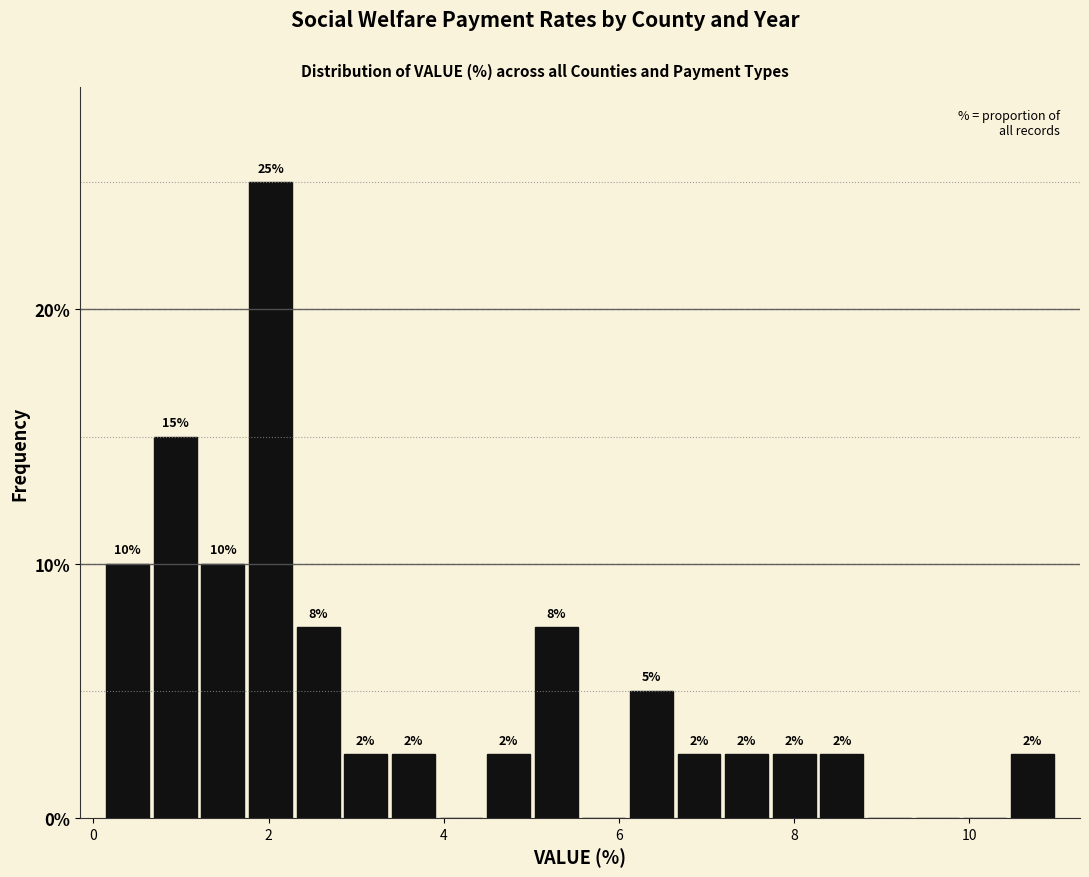

Read against the x-axis, roughly where is the centre of the tallest bar?

2.0